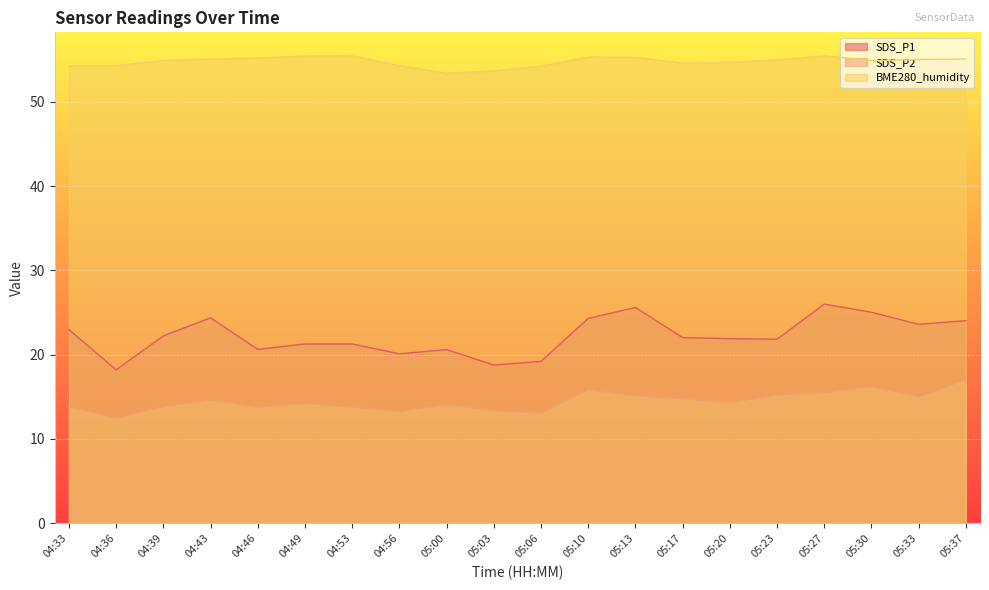

What is the total value across all series at 04:53?

90.5